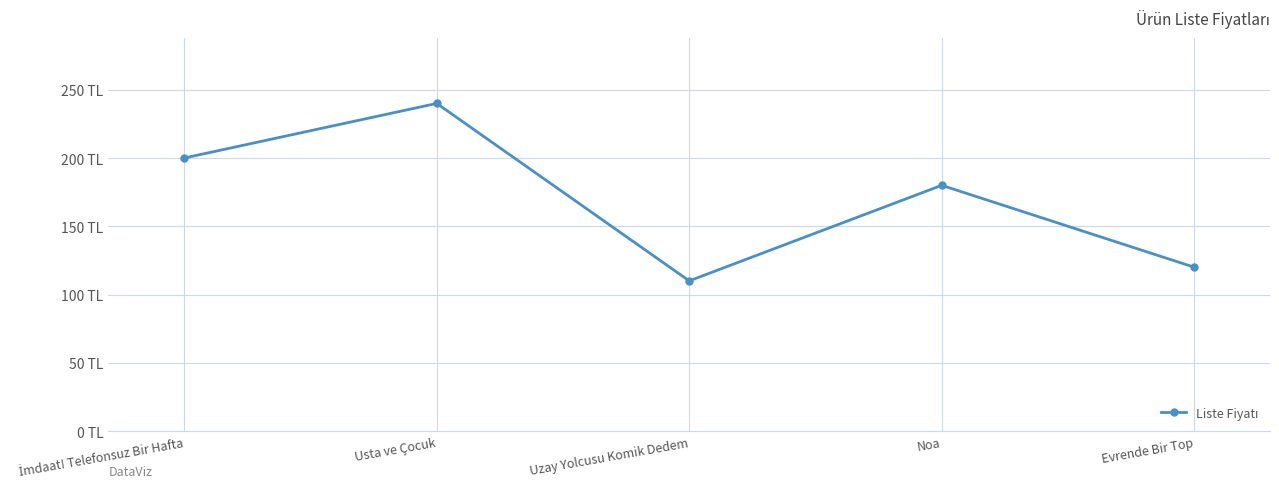

Is this an area chart (filled region under the line)?

No